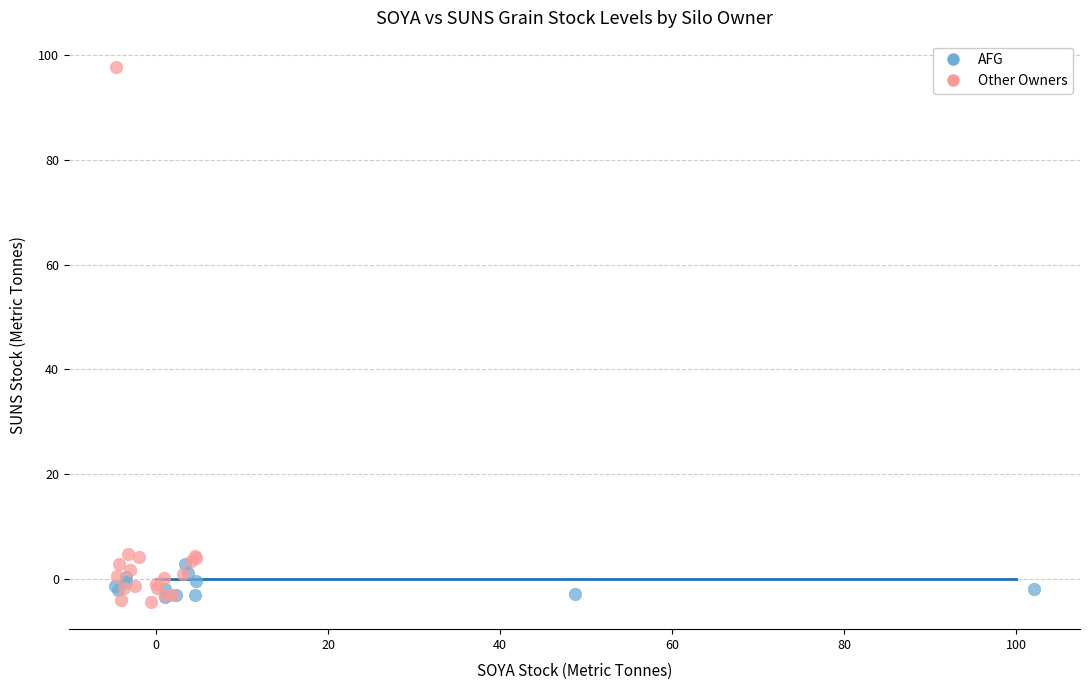

Which series contains the lowest Y value?

Other Owners